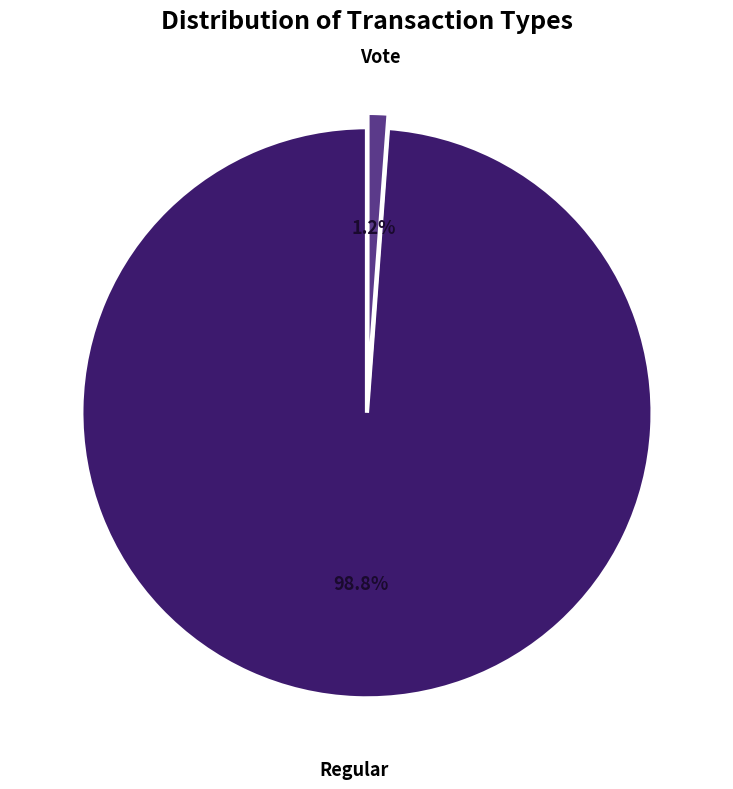

How many segments does this pie chart have?

2